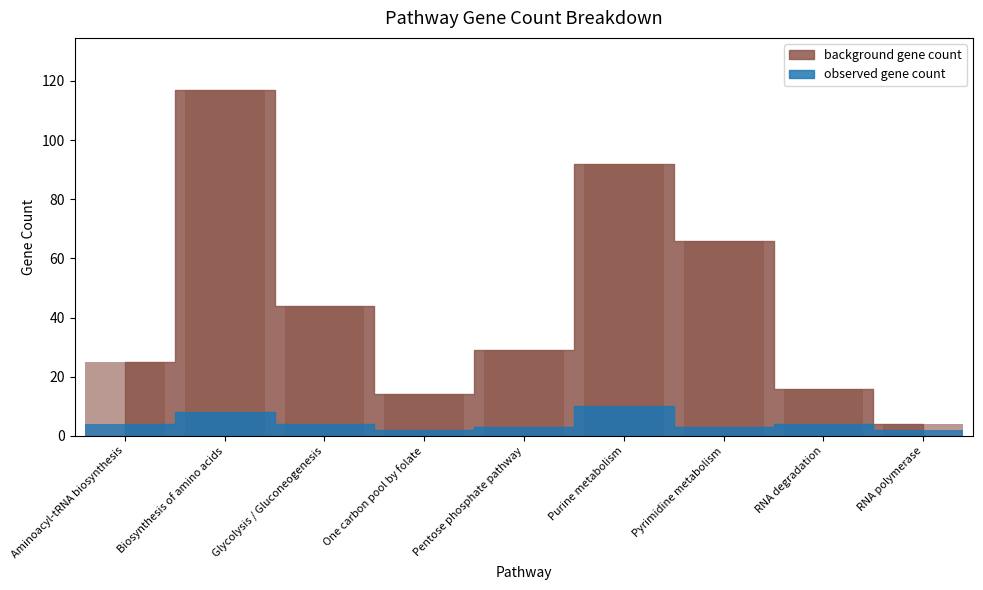

What position from the left is Purine metabolism?

6